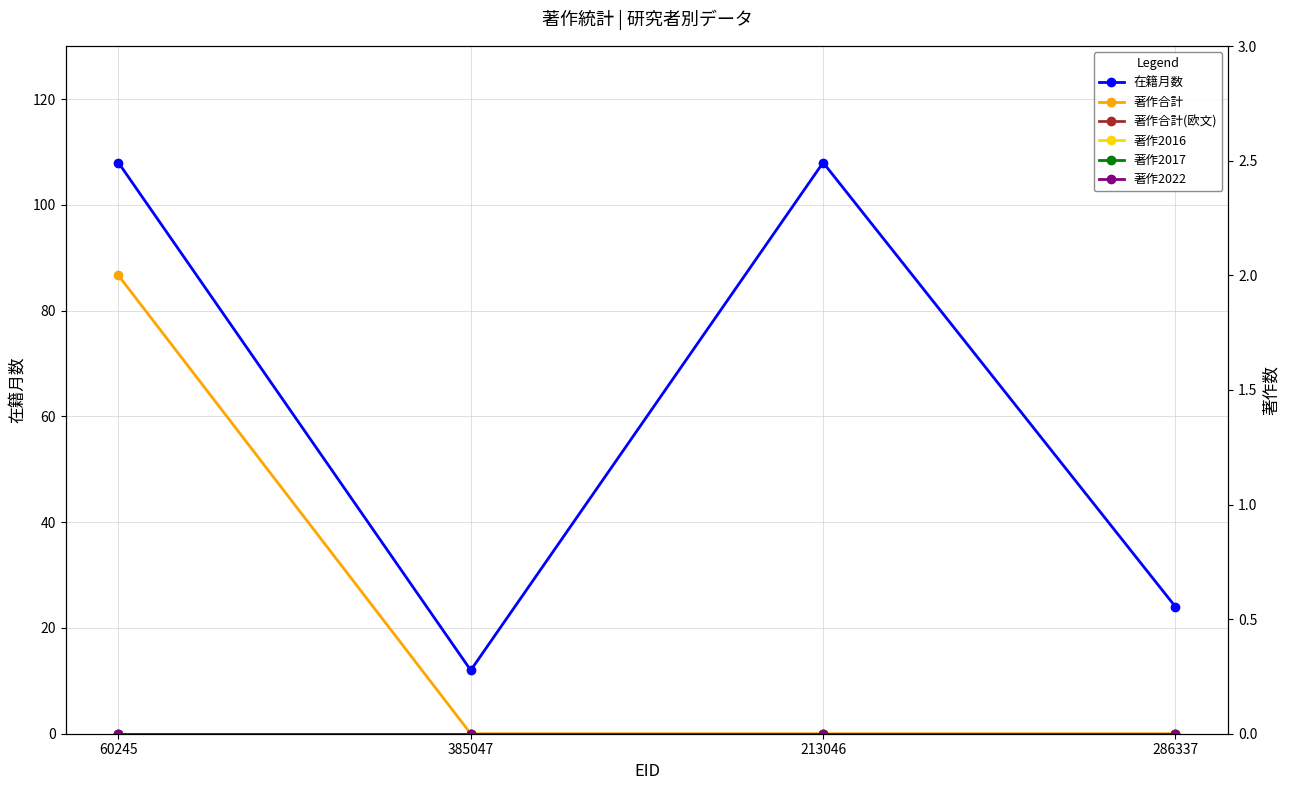

Reading right to left, extract all data points from this chart.

在籍月数: 24	108	12	108
著作合計: 0	0	0	2
著作合計(欧文): 0	0	0	0
著作2016: 0	0	0	0
著作2017: 0	0	0	0
著作2022: 0	0	0	0